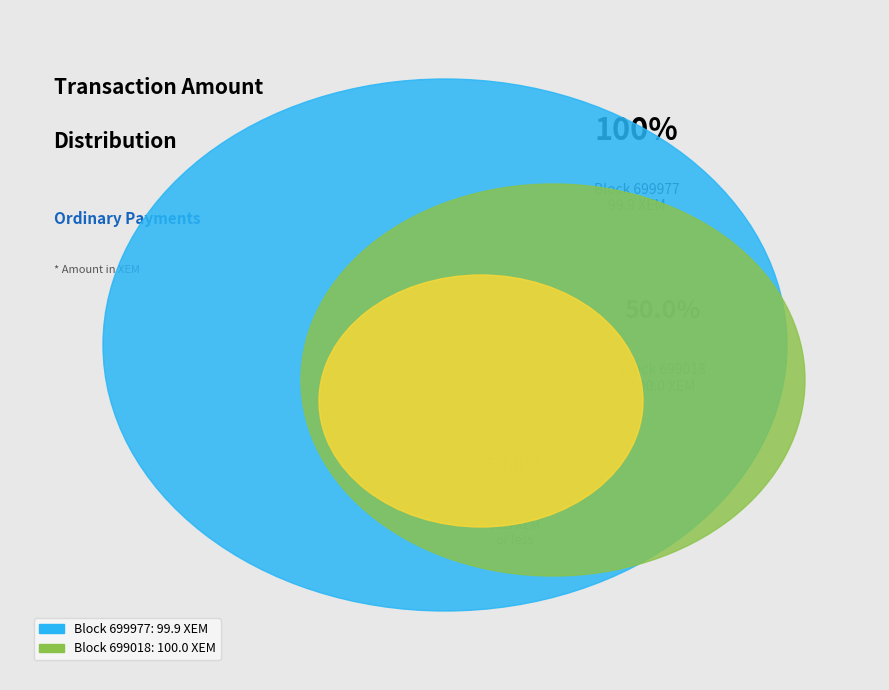

What portion of the pie excludes 699018?

50.0%